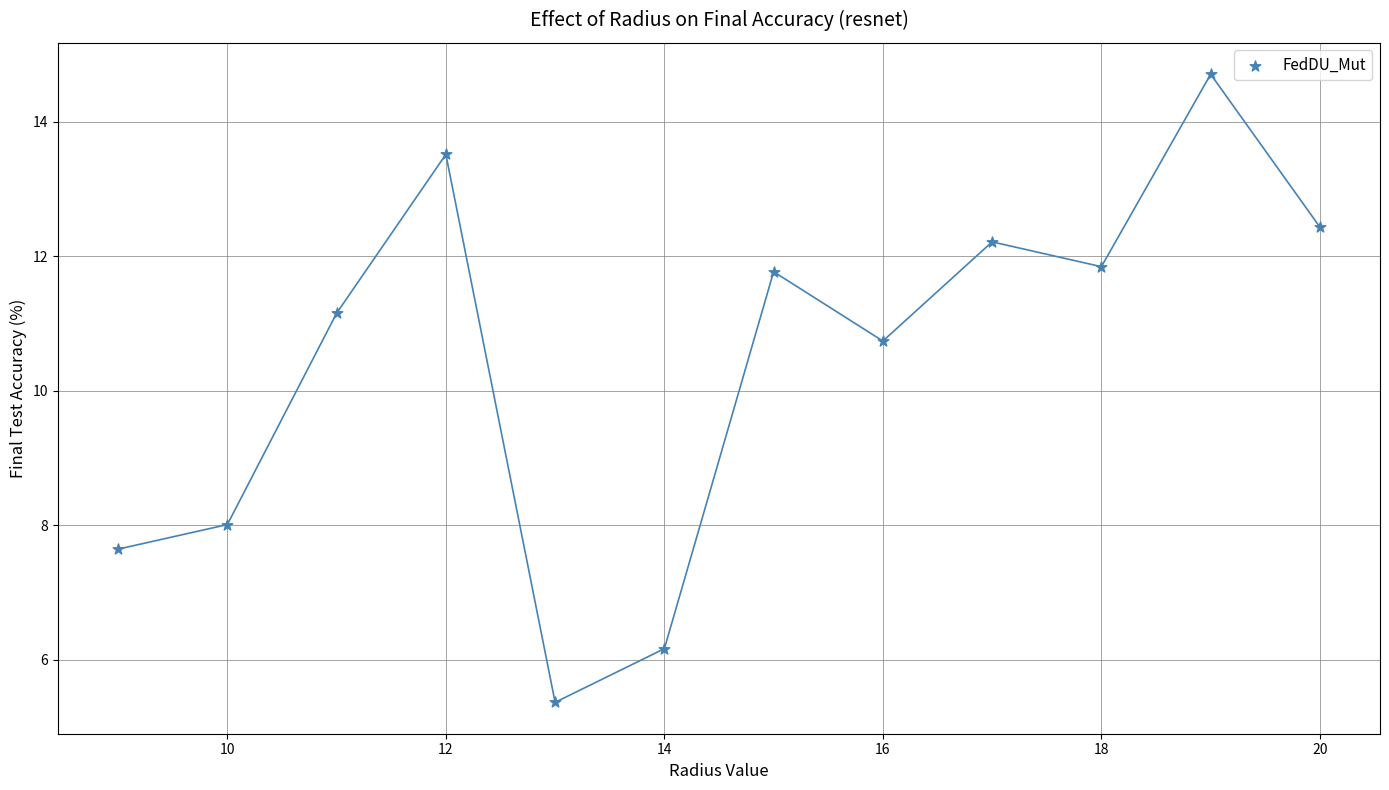

What Y value in the scatter plot is closest to 10?

10.7